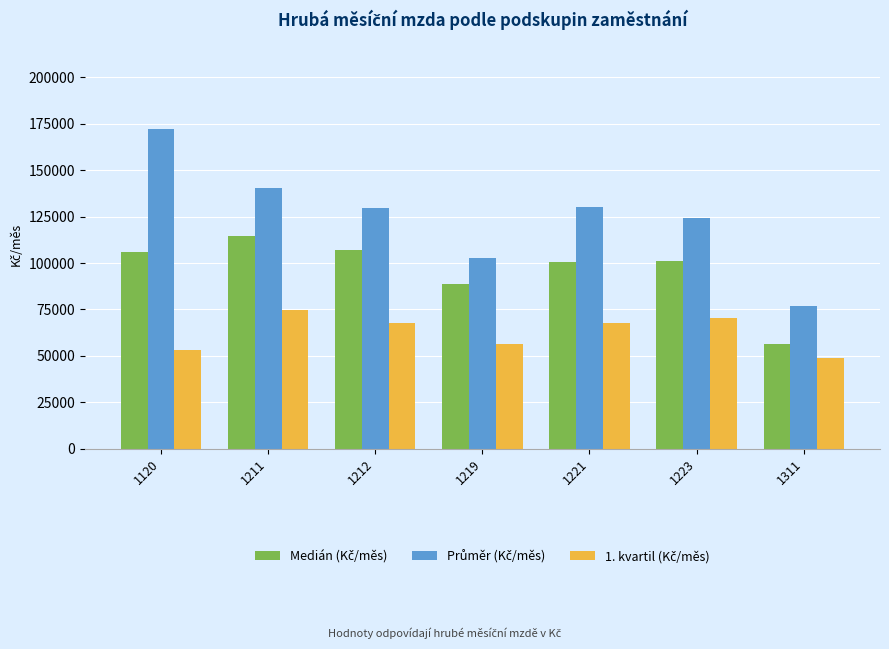

What is the total value across all series at 1120?

331493.9